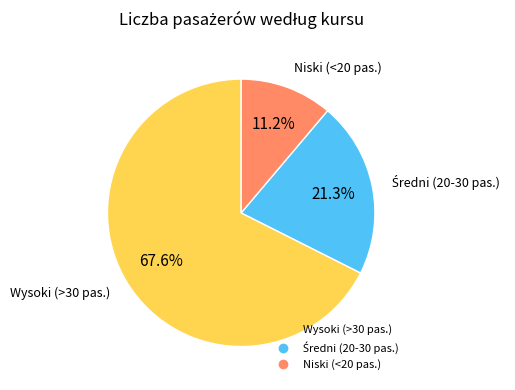

How many segments does this pie chart have?

3